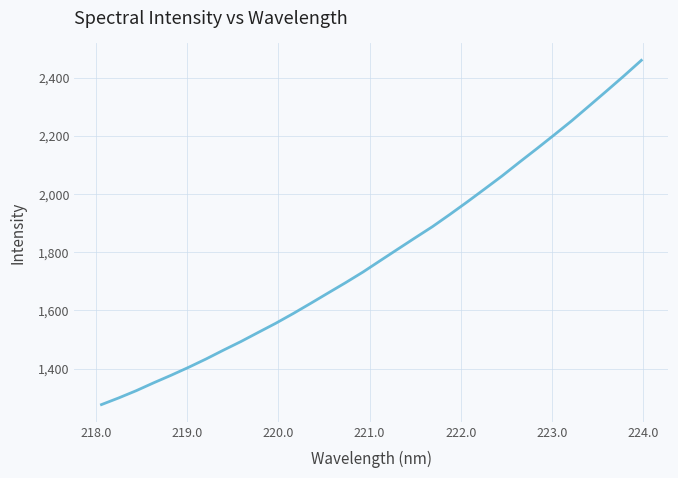

What is the difference between the maximum and minimum values?

1182.9